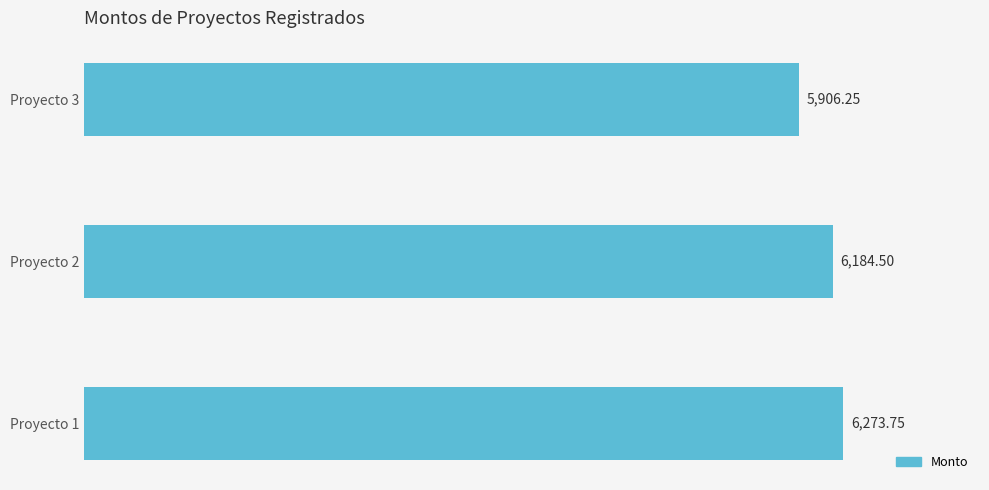

What is the difference between the maximum and minimum values?

367.5